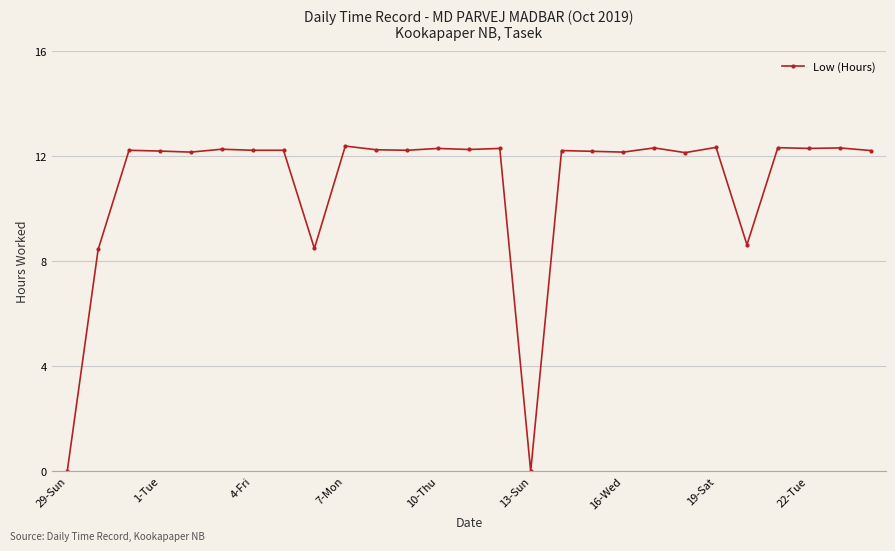

What is the average value?

10.9